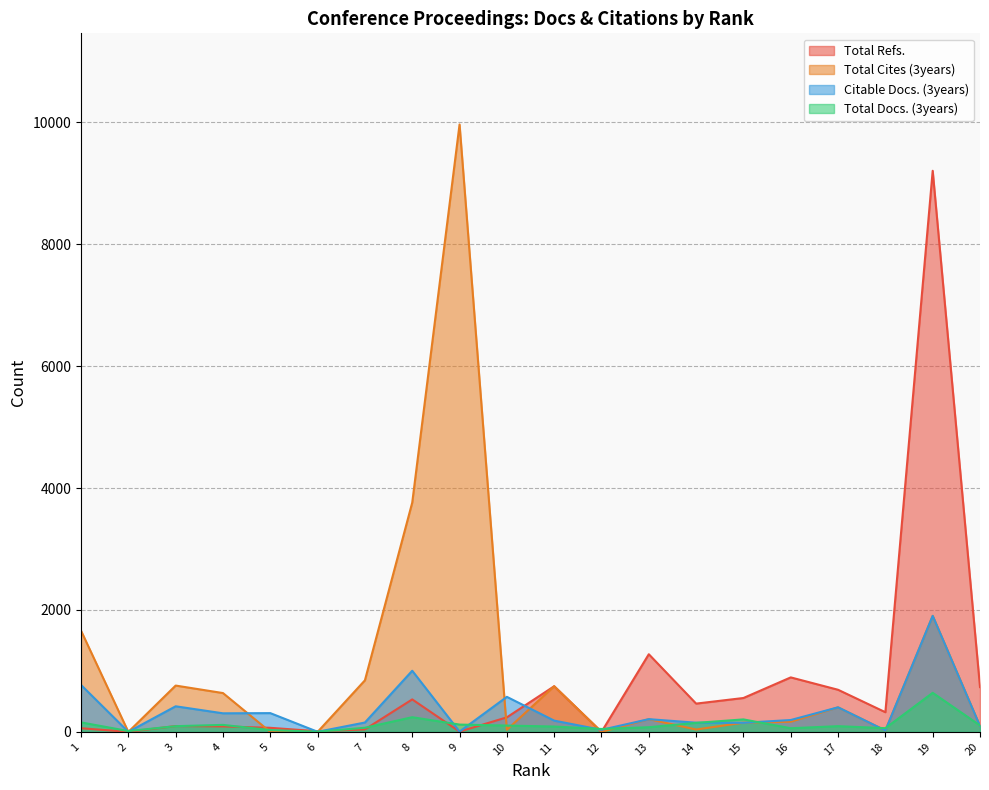

Reading right to left, transcribe all the data shown in this chart.

Total Refs.: 20=735	19=9203	18=323	17=691	16=894	15=556	14=464	13=1274	12=0	11=749	10=239	9=5	8=533	7=41	6=11	5=67	4=90	3=96	2=1	1=60
Total Cites (3years): 20=95	19=1903	18=23	17=403	16=167	15=151	14=39	13=209	12=0	11=749	10=35	9=9963	8=3761	7=846	6=0	5=0	4=637	3=760	2=0	1=1660
Citable Docs. (3years): 20=95	19=1903	18=23	17=403	16=195	15=149	14=151	13=209	12=34	11=185	10=575	9=5	8=1003	7=154	6=2	5=308	4=305	3=420	2=1	1=770
Total Docs. (3years): 20=106	19=641	18=61	17=94	16=60	15=205	14=148	13=77	12=48	11=88	10=104	9=120	8=241	7=68	6=3	5=30	4=115	3=94	2=14	1=156